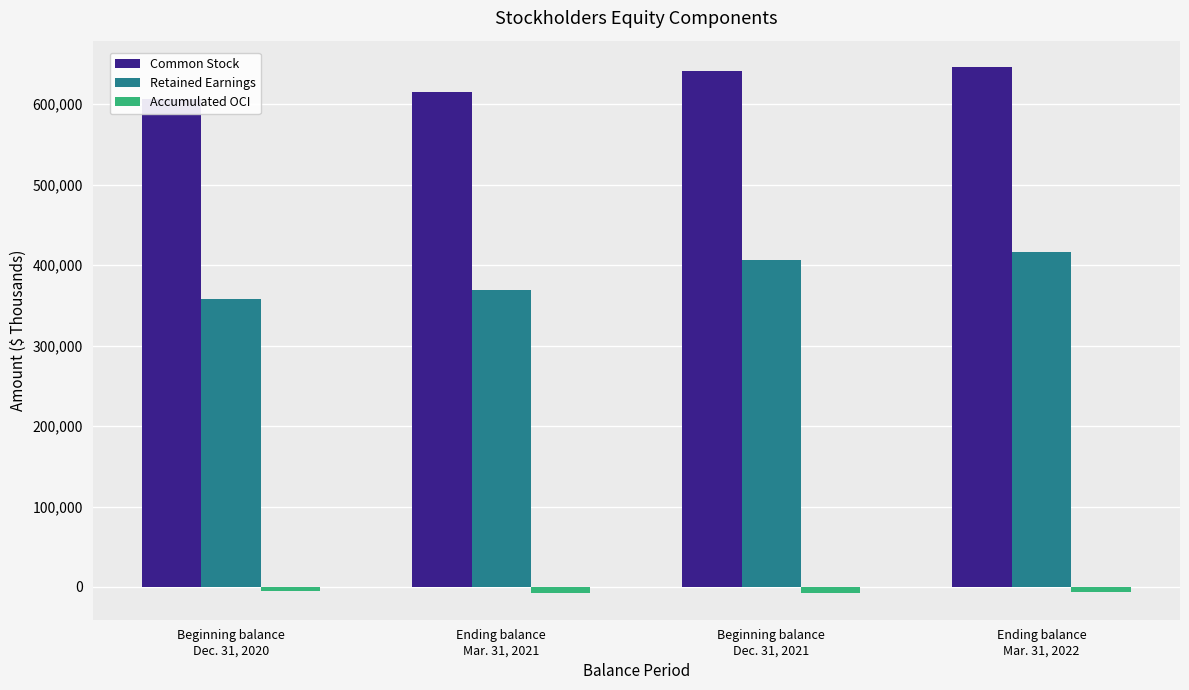

At which label does Accumulated OCI reach its peak?

Beginning balance
Dec. 31, 2020